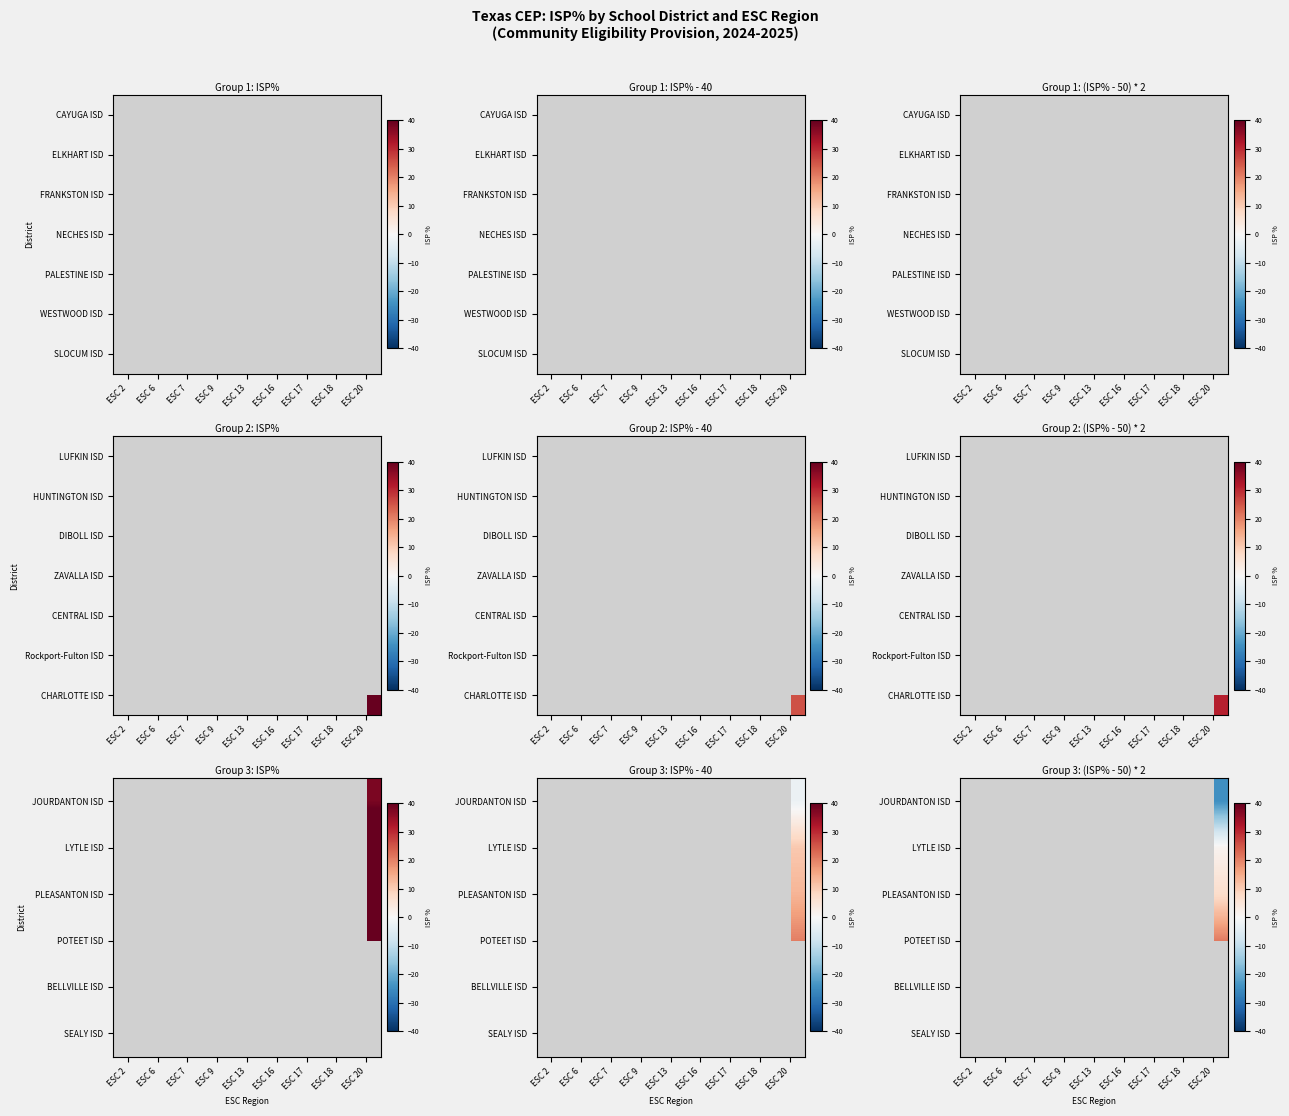

Which has a higher value, ESC 20 or ESC 6?

ESC 20